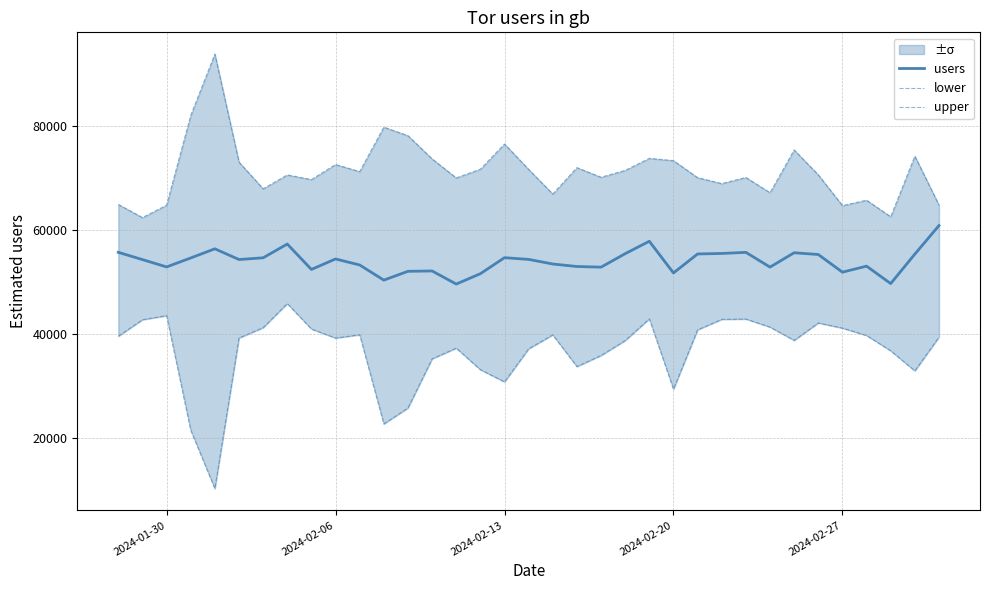

What is the lowest value of the users series?

49568